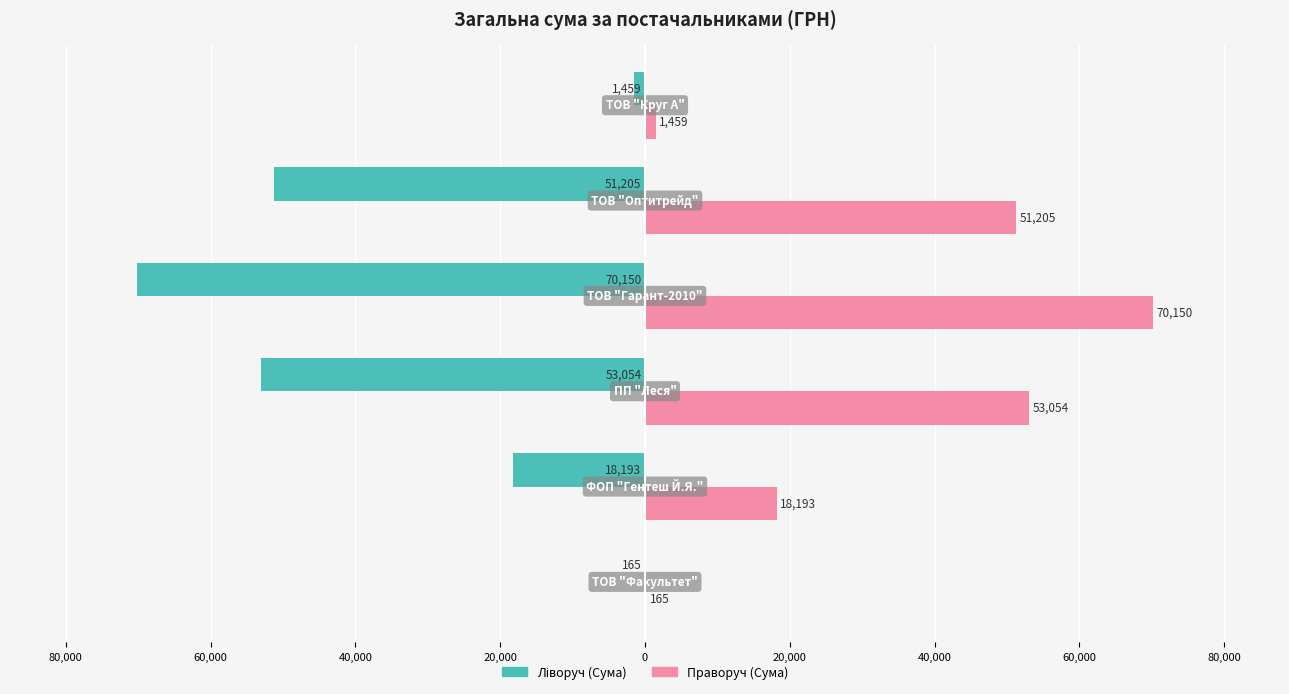

How many bars are there in each group?

2